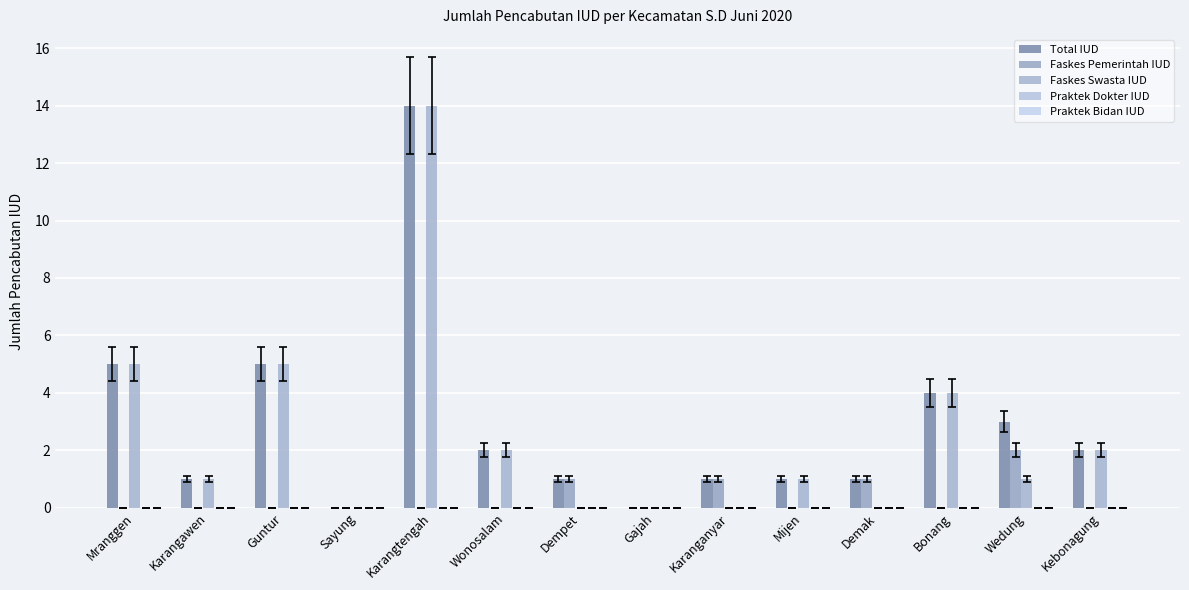

Reading right to left, transcribe all the data shown in this chart.

Total IUD: Kebonagung=2	Wedung=3	Bonang=4	Demak=1	Mijen=1	Karanganyar=1	Gajah=0	Dempet=1	Wonosalam=2	Karangtengah=14	Sayung=0	Guntur=5	Karangawen=1	Mranggen=5
Faskes Pemerintah IUD: Kebonagung=0	Wedung=2	Bonang=0	Demak=1	Mijen=0	Karanganyar=1	Gajah=0	Dempet=1	Wonosalam=0	Karangtengah=0	Sayung=0	Guntur=0	Karangawen=0	Mranggen=0
Faskes Swasta IUD: Kebonagung=2	Wedung=1	Bonang=4	Demak=0	Mijen=1	Karanganyar=0	Gajah=0	Dempet=0	Wonosalam=2	Karangtengah=14	Sayung=0	Guntur=5	Karangawen=1	Mranggen=5
Praktek Dokter IUD: Kebonagung=0	Wedung=0	Bonang=0	Demak=0	Mijen=0	Karanganyar=0	Gajah=0	Dempet=0	Wonosalam=0	Karangtengah=0	Sayung=0	Guntur=0	Karangawen=0	Mranggen=0
Praktek Bidan IUD: Kebonagung=0	Wedung=0	Bonang=0	Demak=0	Mijen=0	Karanganyar=0	Gajah=0	Dempet=0	Wonosalam=0	Karangtengah=0	Sayung=0	Guntur=0	Karangawen=0	Mranggen=0